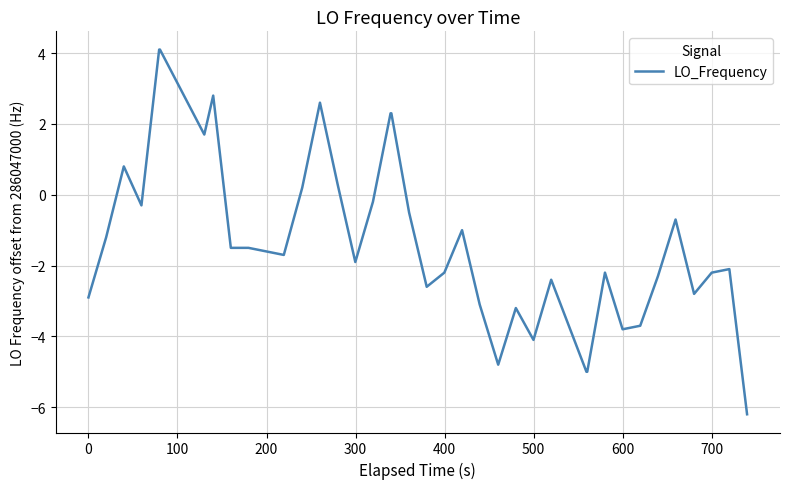

What is the smallest value displayed?

-6.2